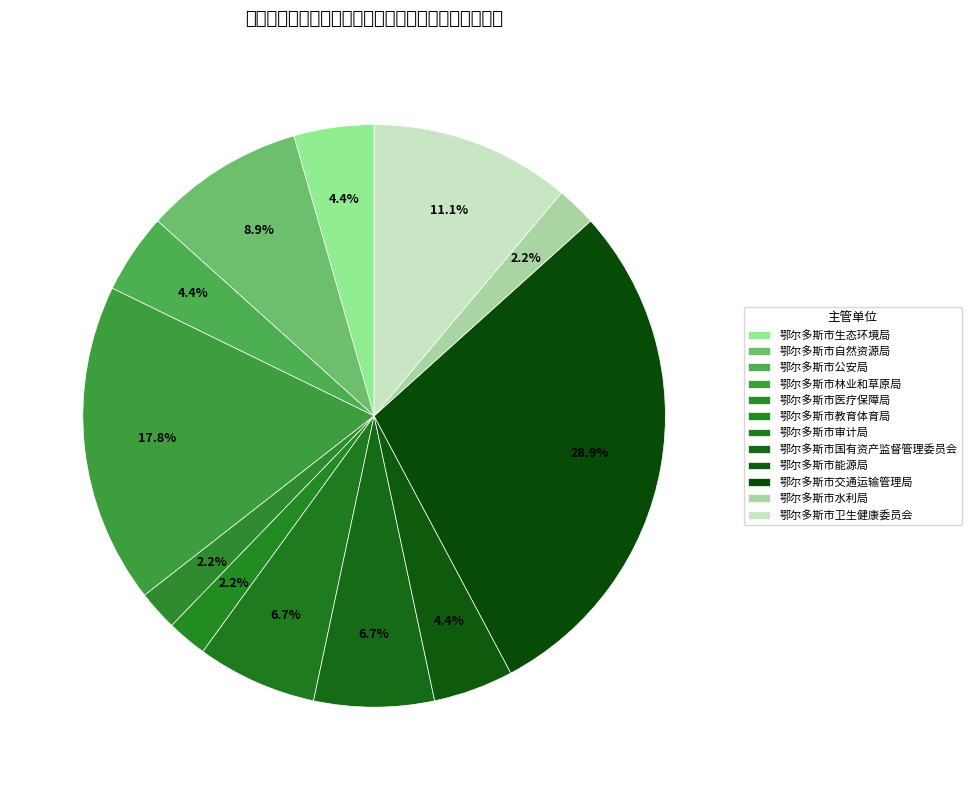

The 鄂尔多斯市水利局 slice represents 1% of the pie. True or false?

False